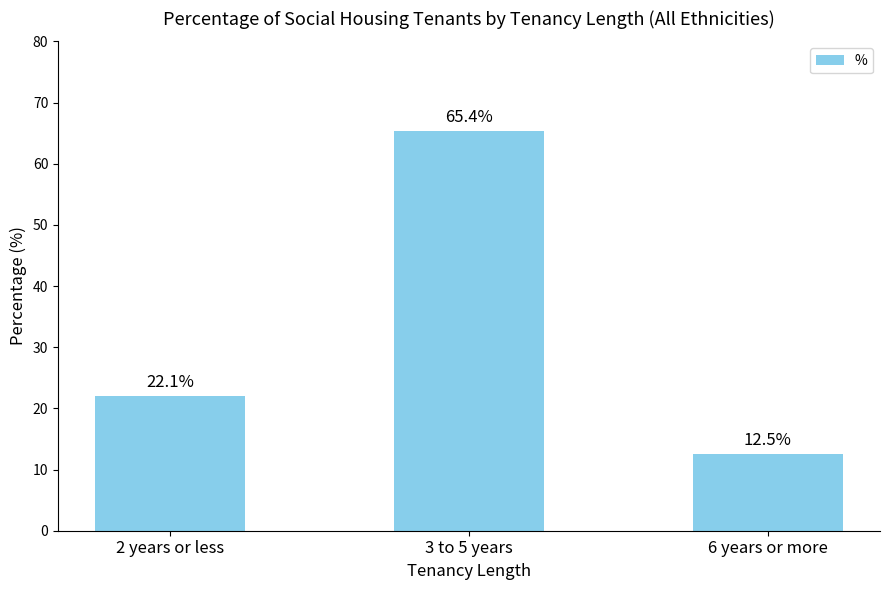

At which label is the value closest to 38?

2 years or less